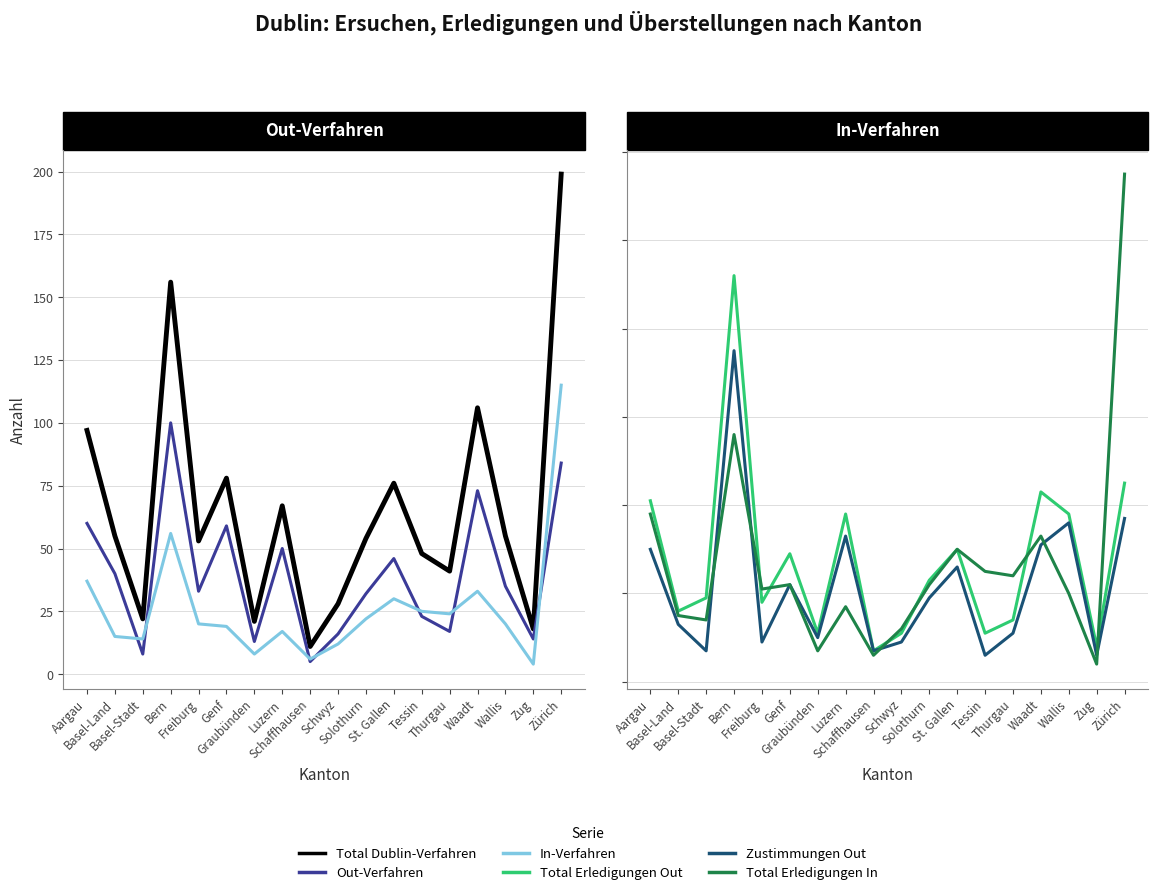

What is the minimum value shown in the chart?

4